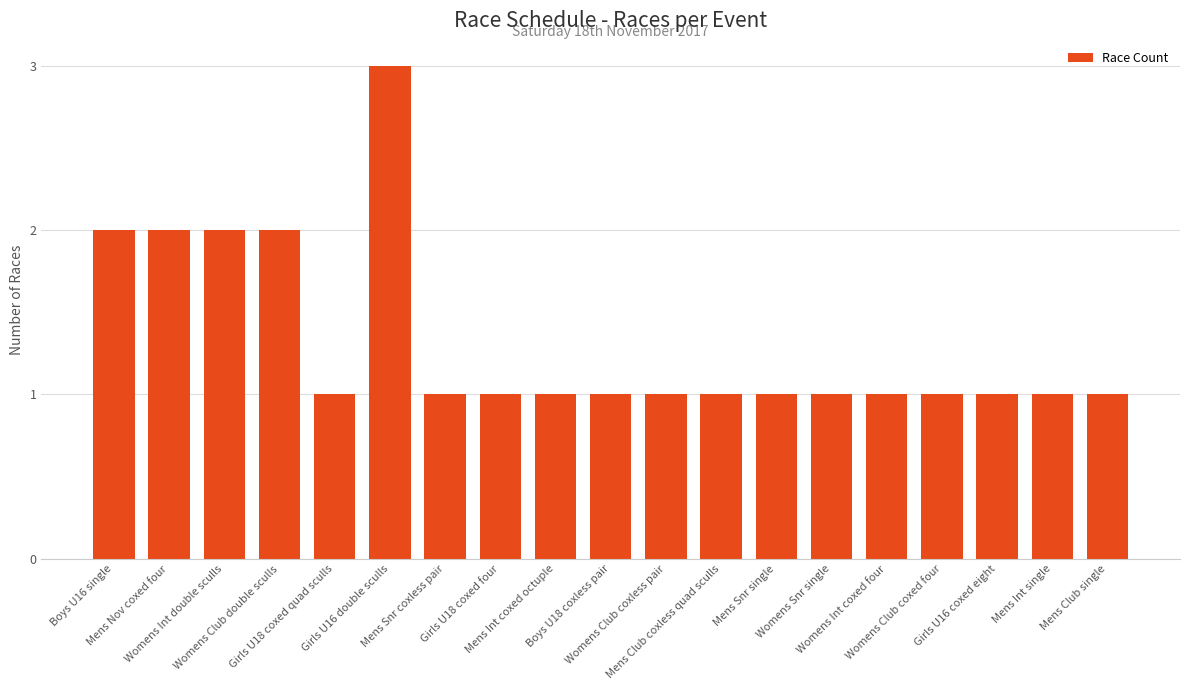

Which label corresponds to the largest value in the chart?

Girls U16 double sculls